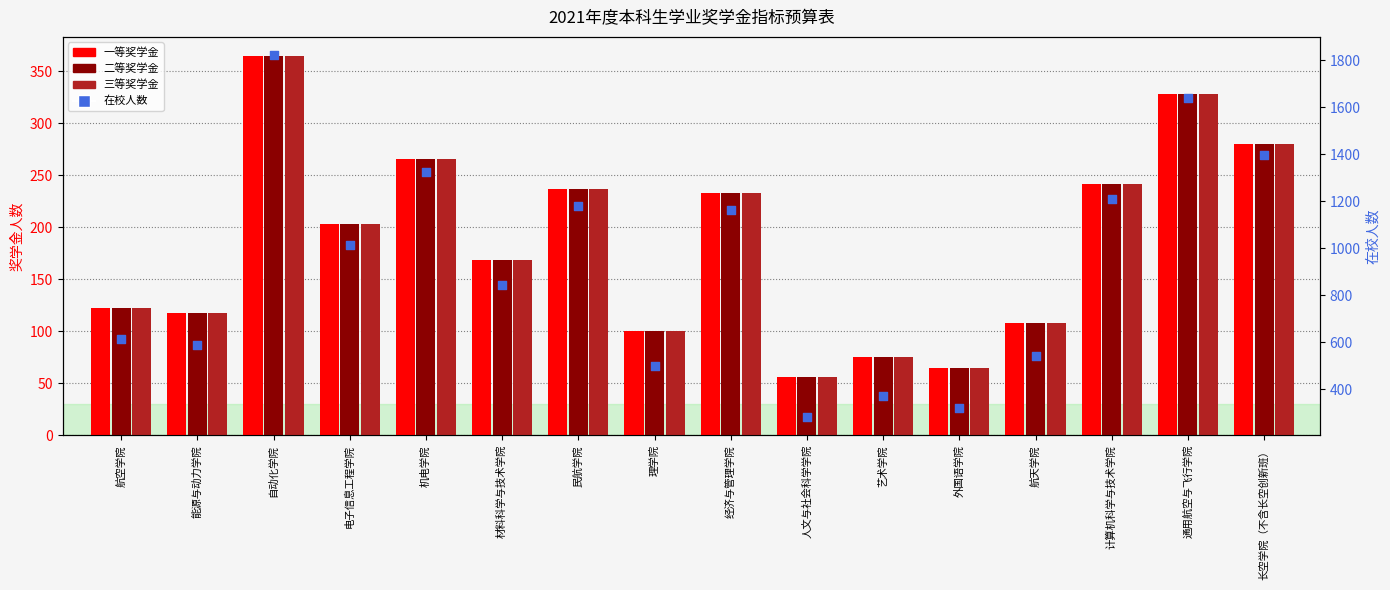

Which series has the largest total across all categories?

在校人数